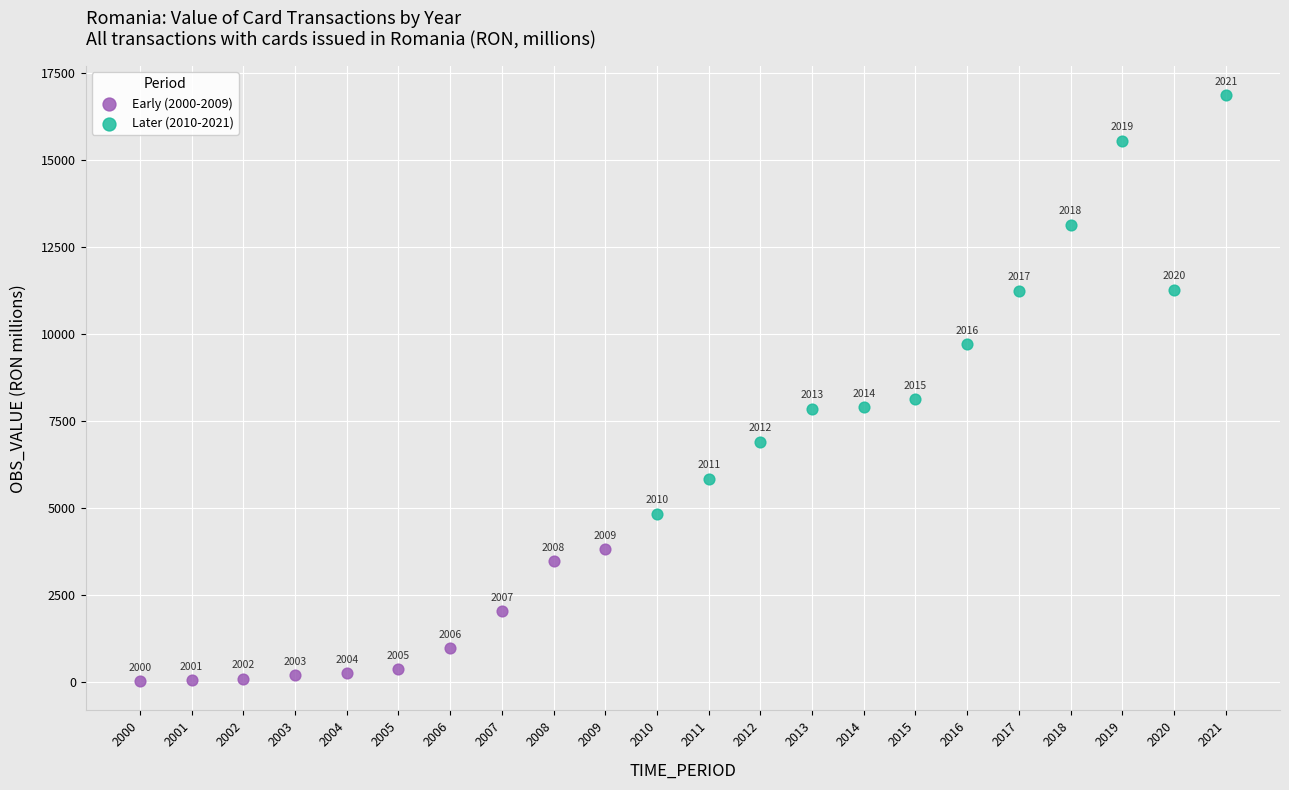

Which series reaches the minimum Y coordinate?

Early (2000-2009)